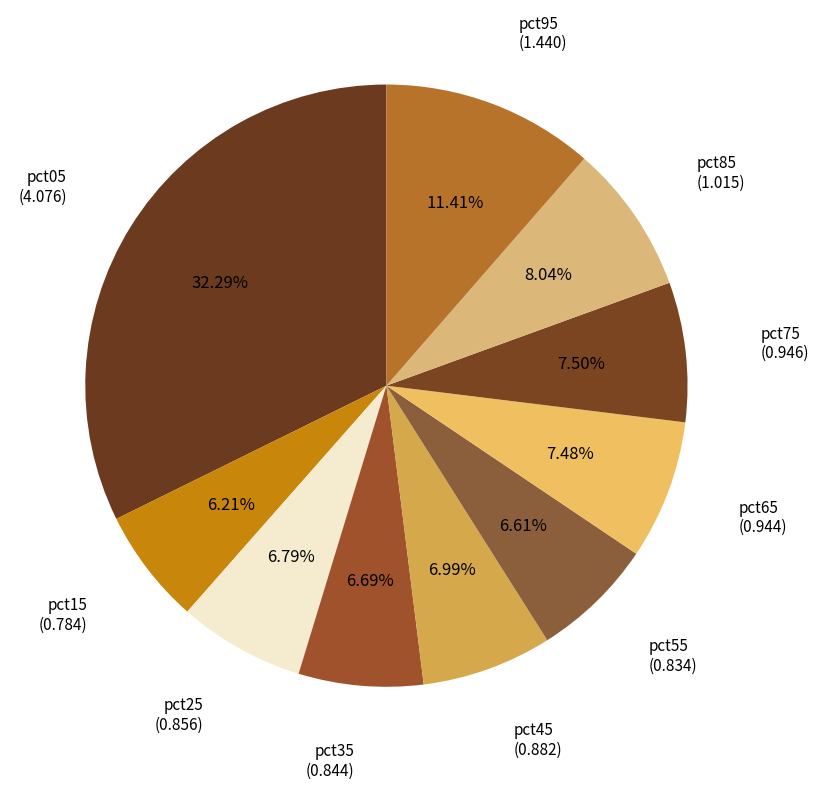

Which slice is the largest?

pct05